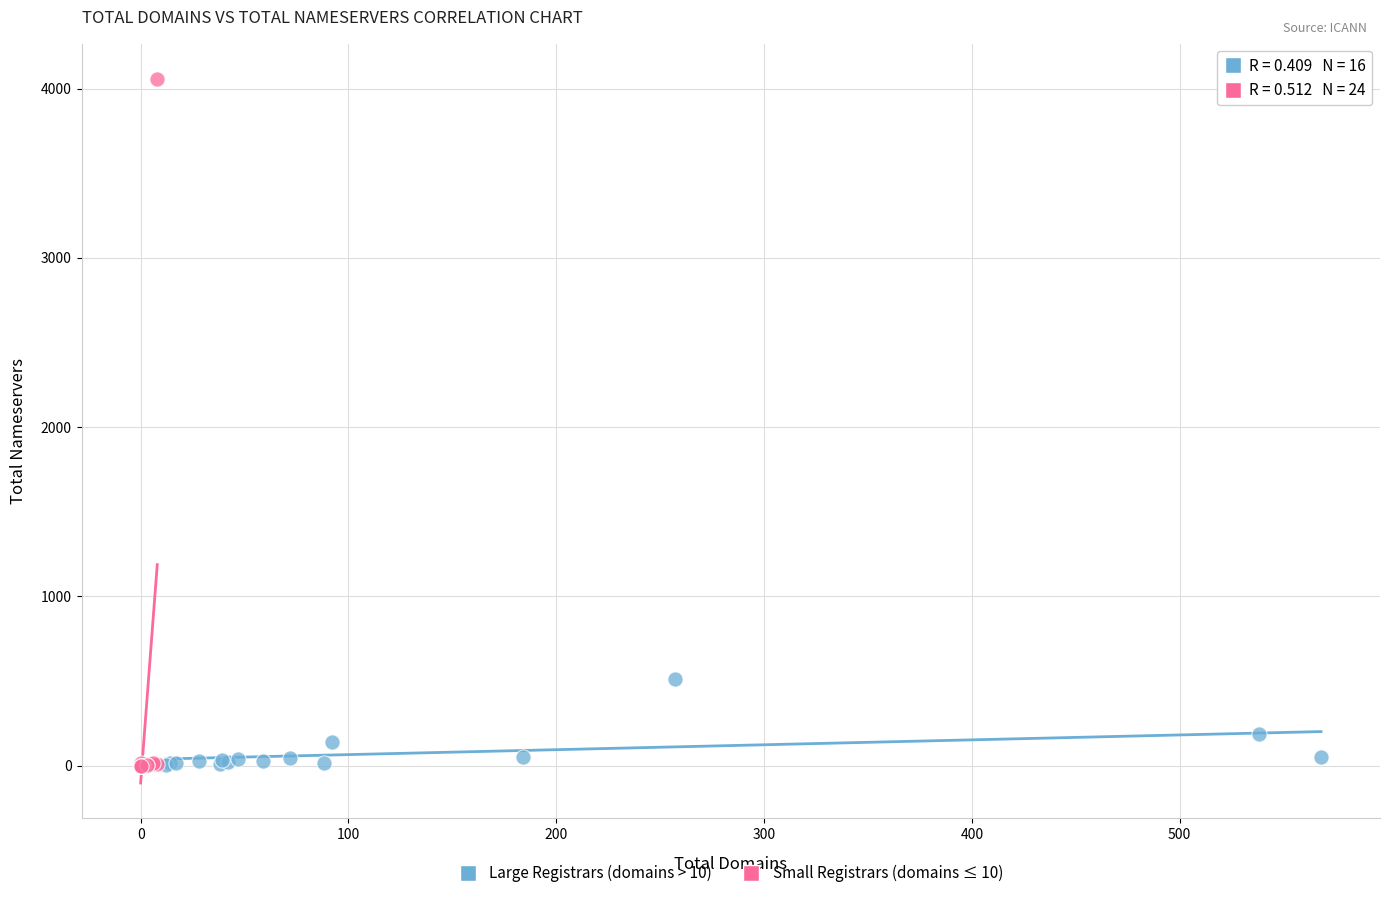

What are all the series names shown in the legend?

Large Registrars (domains > 10), Small Registrars (domains ≤ 10)